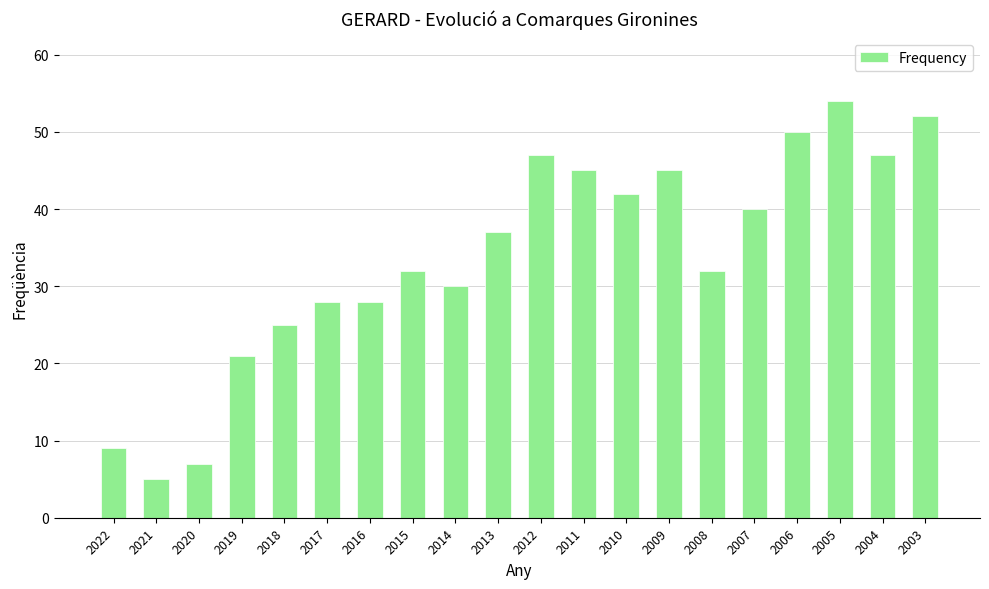

Between 2006 and 2022, which is larger?

2006